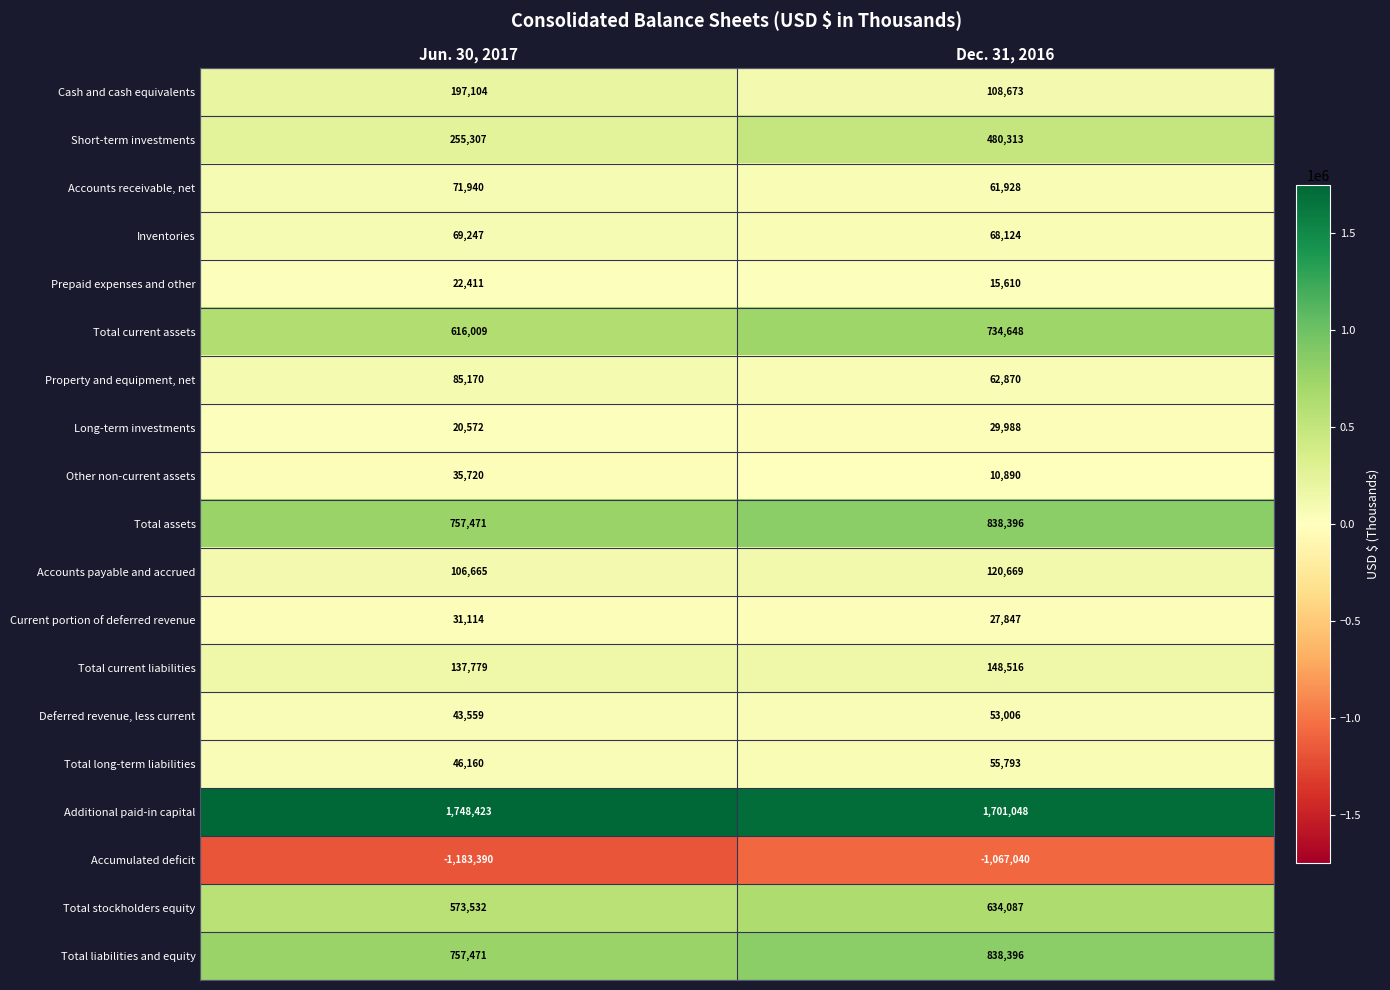

Is the value of Additional paid-in capital at Dec. 31, 2016 greater than the value of Accounts payable and accrued at Dec. 31, 2016?

Yes